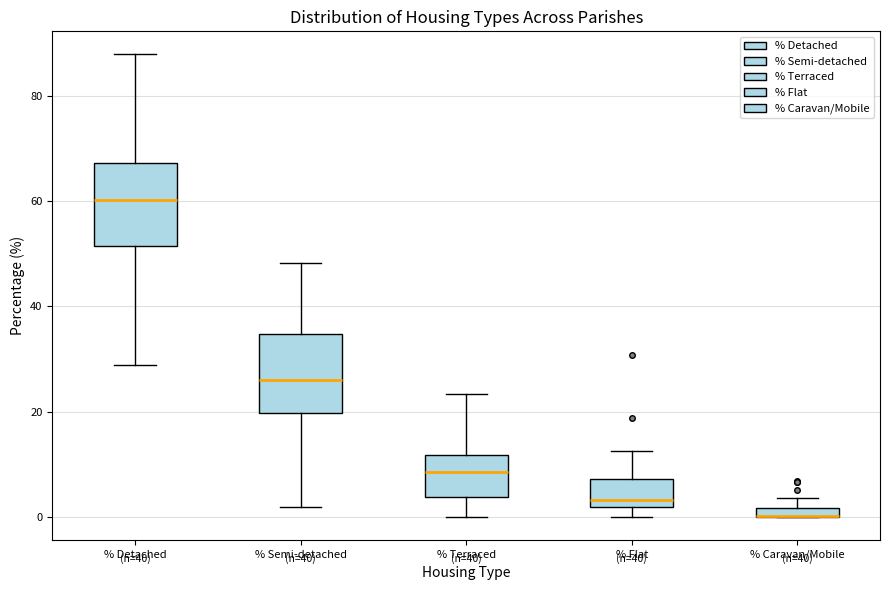

Where does the lower whisker of the box for % Detached end on the y-axis? The values are not printed on the chart, so give them approximately, as read against the axis.

28